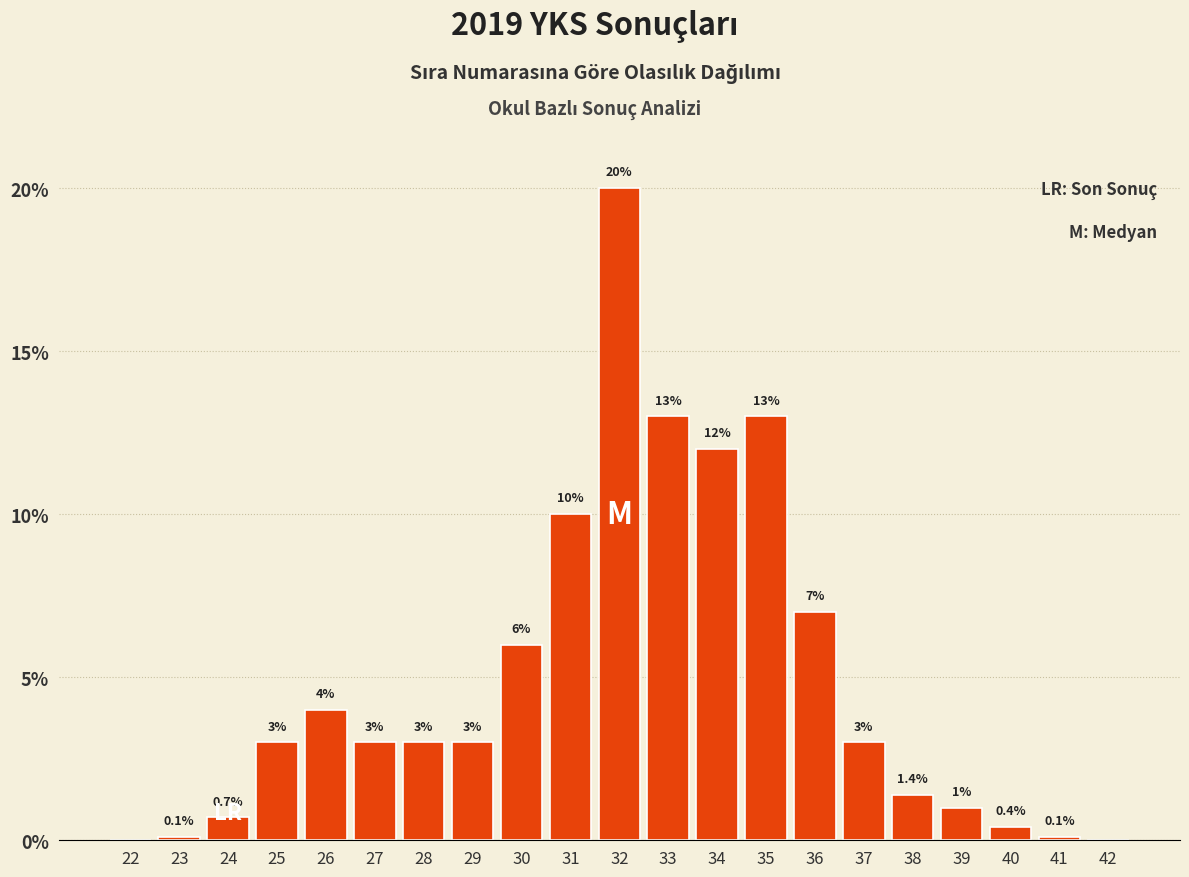

Reading left to right, what are all the values shown in this chart?

22=0.0	23=0.1	24=0.7	25=3.0	26=4.0	27=3.0	28=3.0	29=3.0	30=6.0	31=10.0	32=20.0	33=13.0	34=12.0	35=13.0	36=7.0	37=3.0	38=1.4	39=1.0	40=0.4	41=0.1	42=0.0